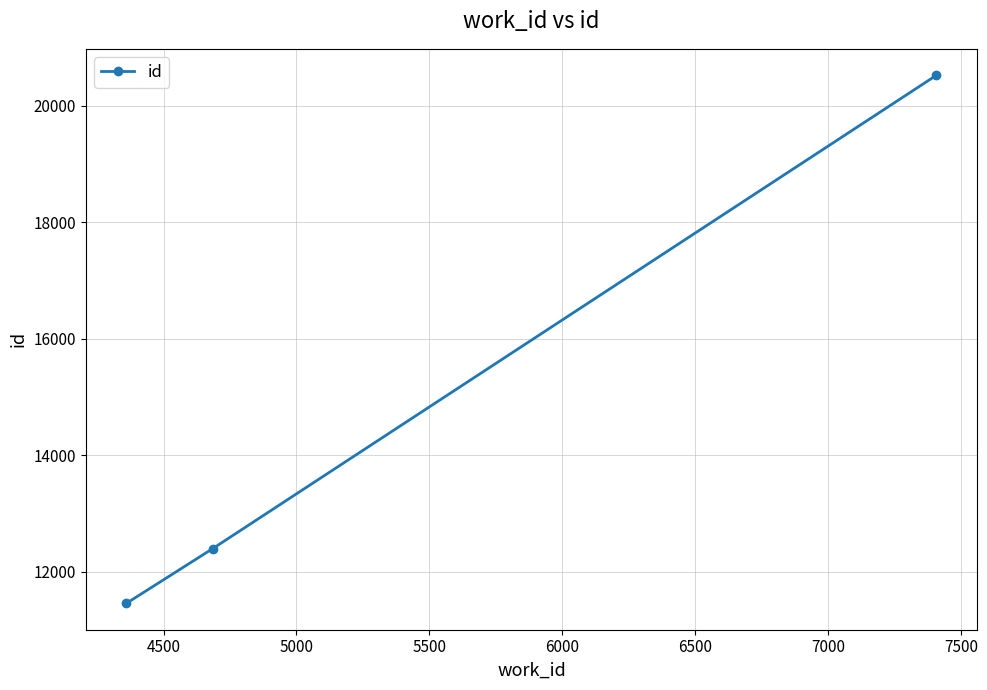

What is the average value?

14793